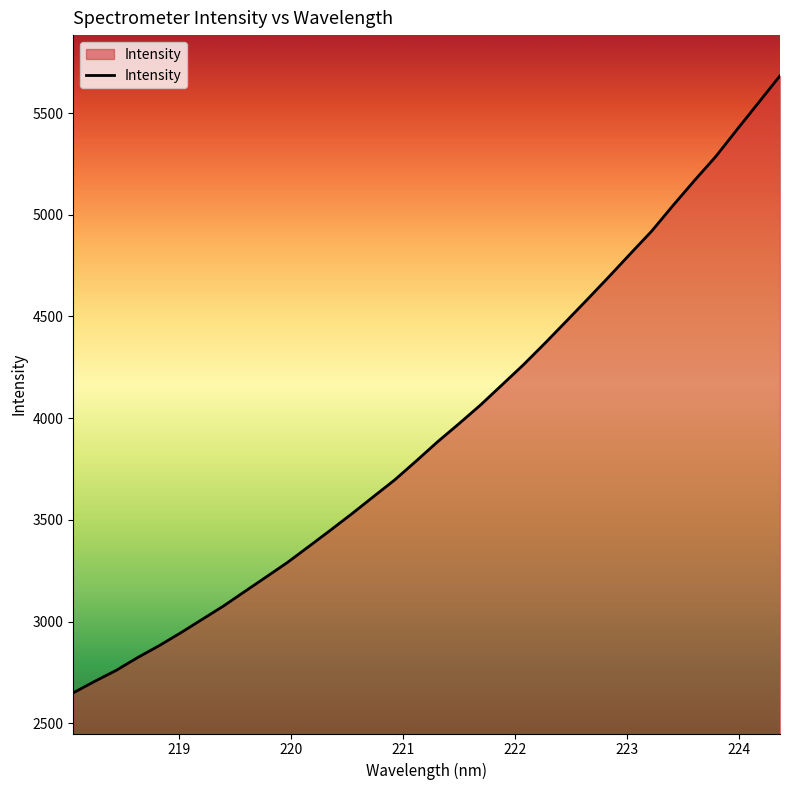

What is the greatest value displayed?

5683.2